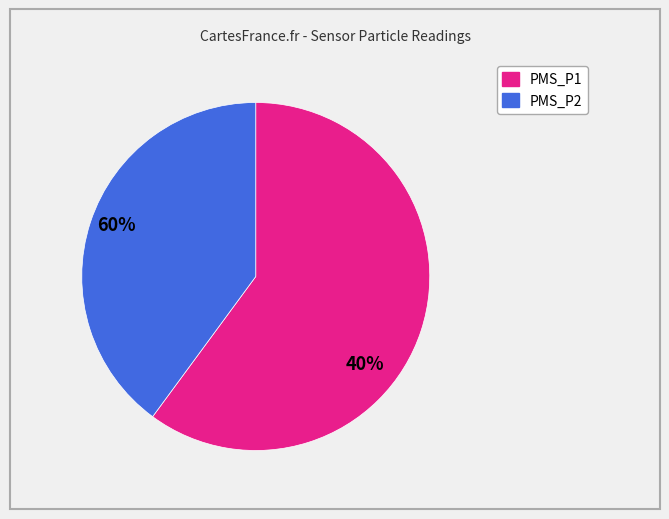

Does any single category account for the majority?

Yes